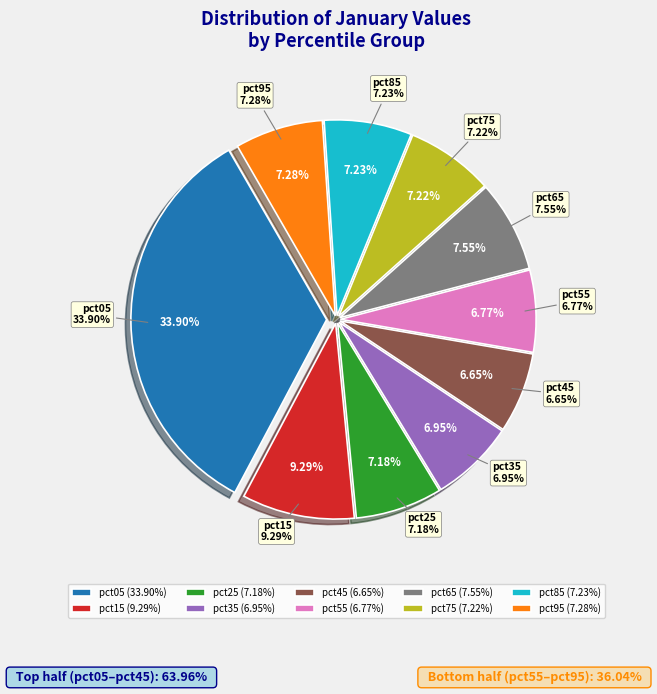

To the nearest percent, what is the combined percentage of pct25 and pct55?

14%